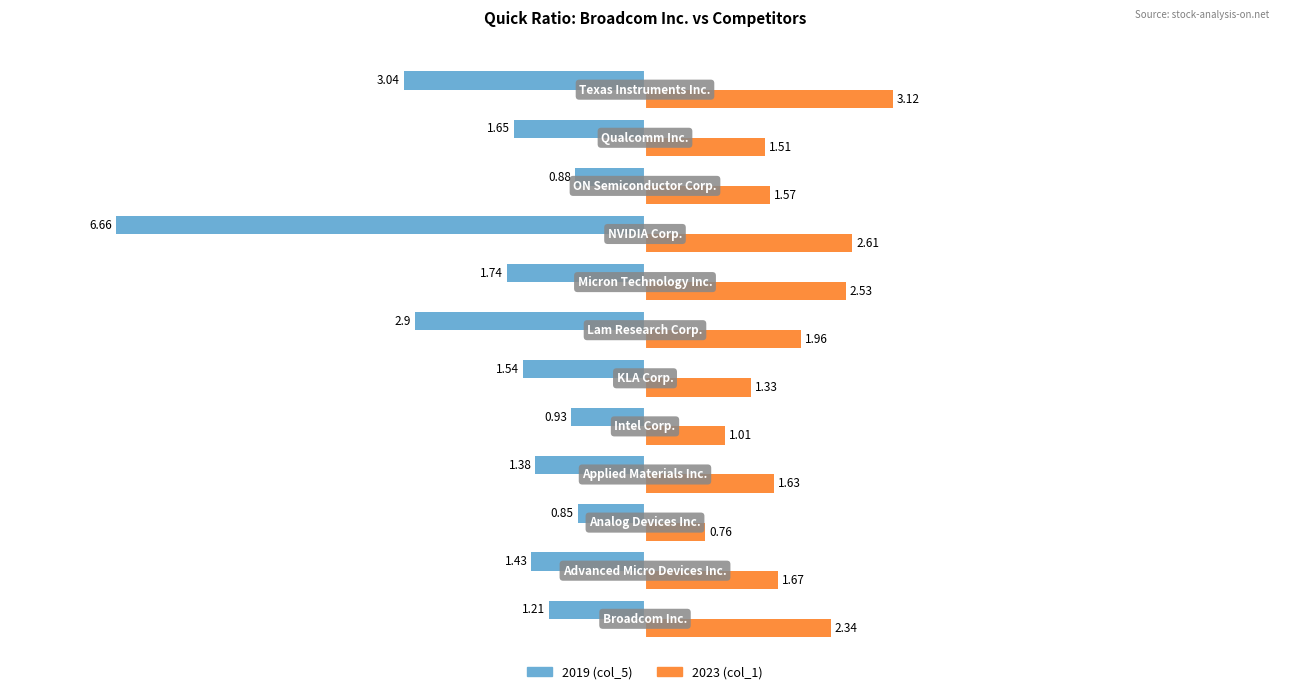

Which series has the largest range (max minus min)?

2019 (col_5)